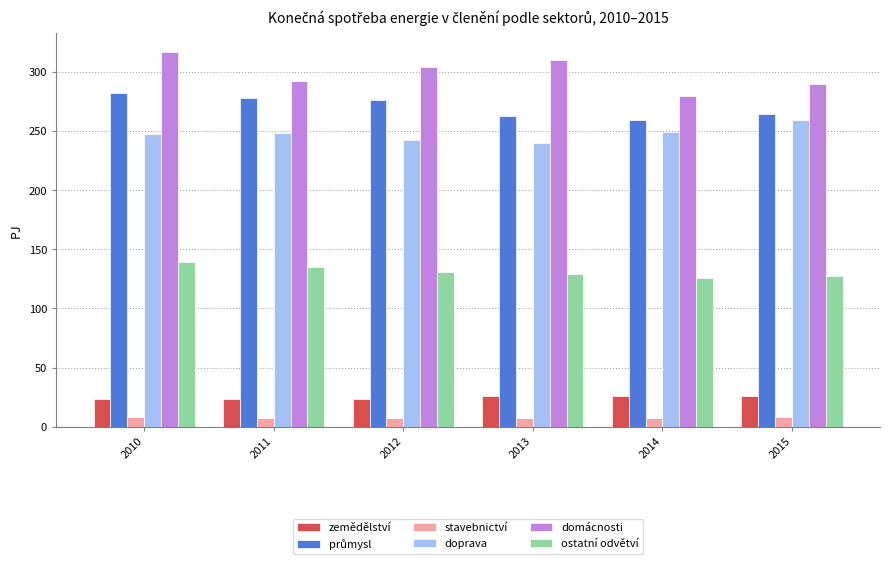

Which category has the highest value in the domácnosti series?

2010